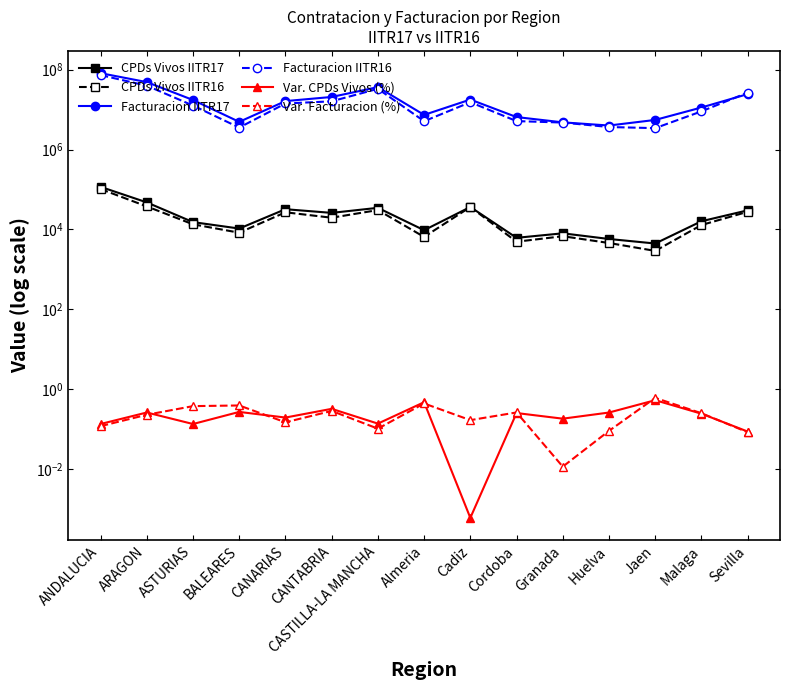

True or false: CPDs Vivos IITR17 has more than 1 points higher than both neighbors.

True